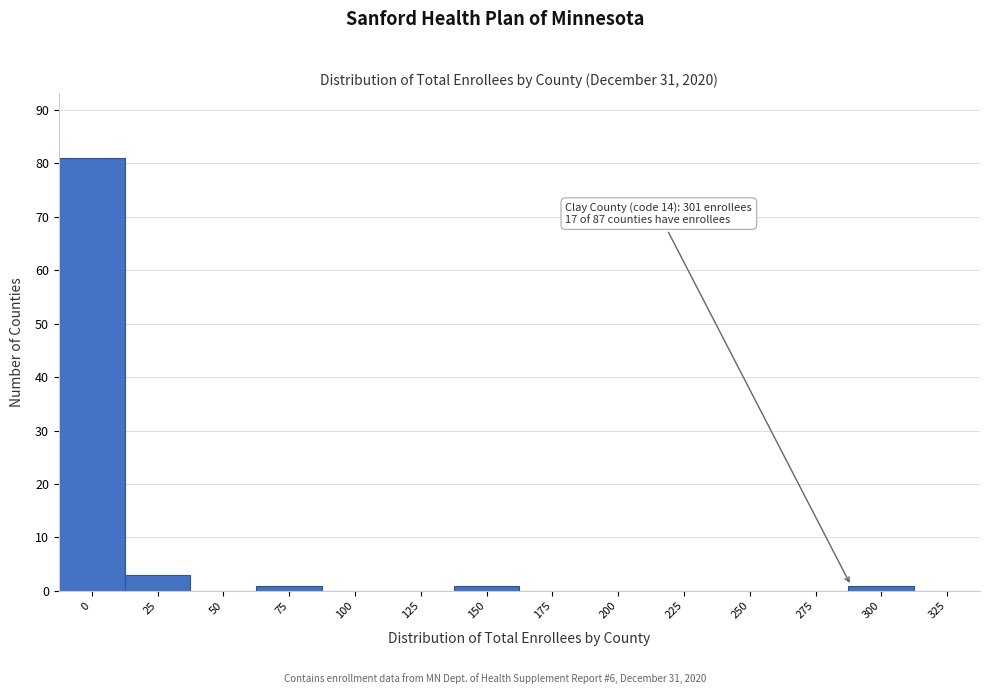

Reading right to left, what are all the values shown in this chart?

325=0	300=1	275=0	250=0	225=0	200=0	175=0	150=1	125=0	100=0	75=1	50=0	25=3	0=81